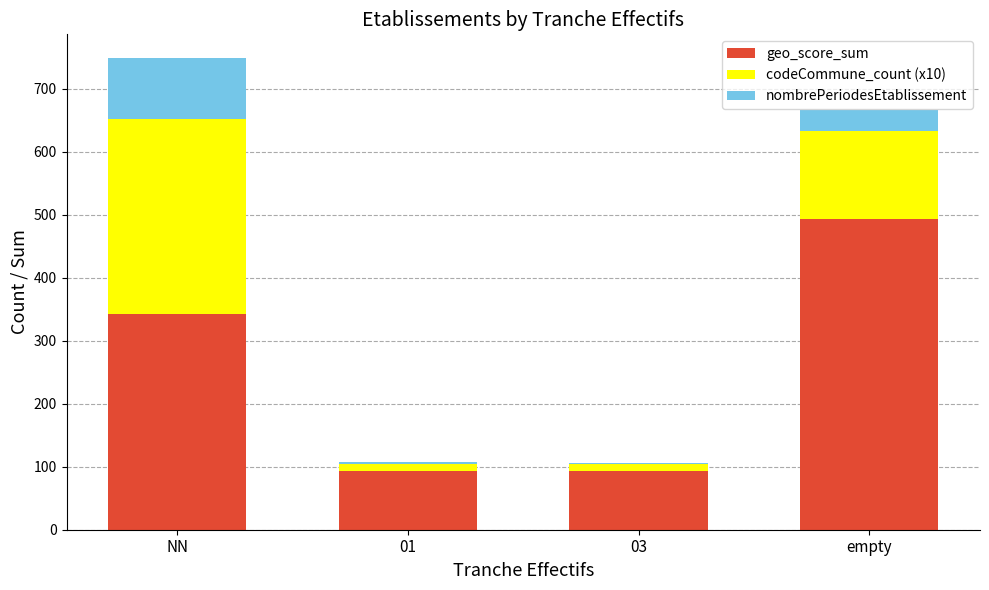

What is the sum of all geo_score_sum values?

1023